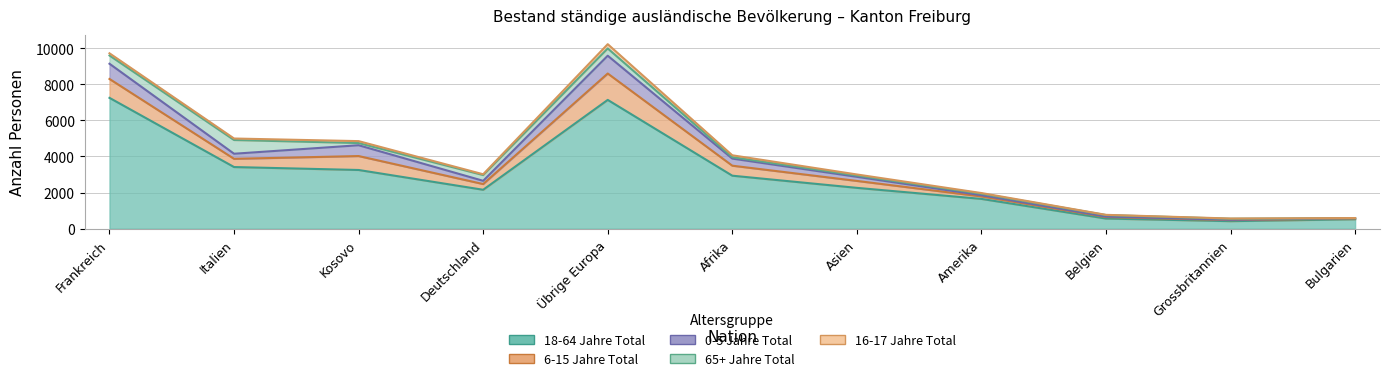

What is the value of the 0-5 Jahre Total point at the 7th from the left?

227